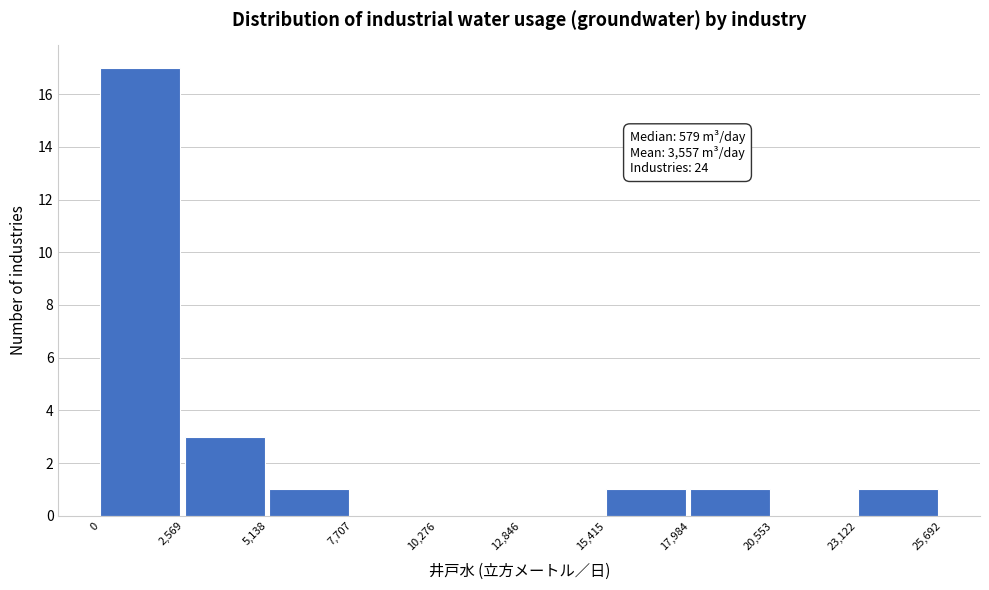

Over which range of the x-axis is the bar tallest?

0 to 2,569